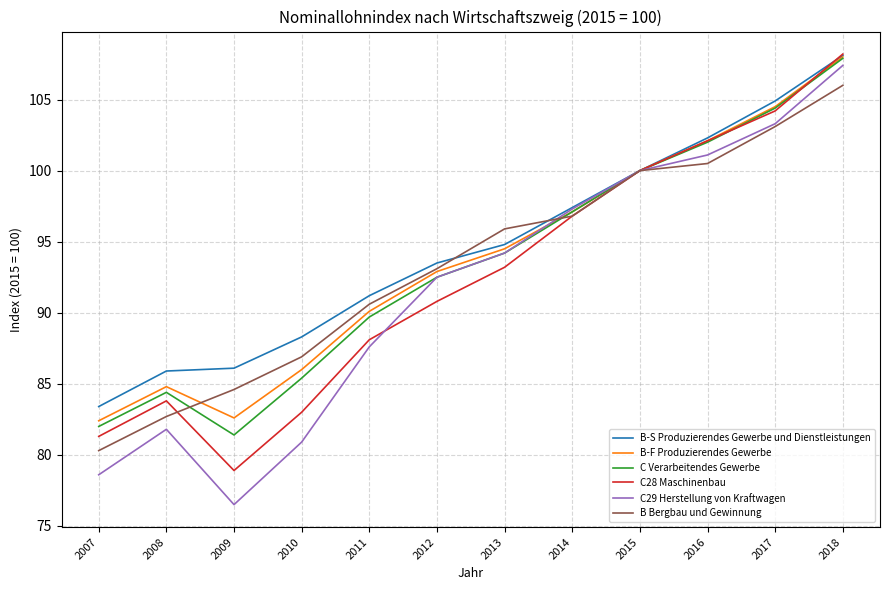

Reading left to right, transcribe all the data shown in this chart.

B-S Produzierendes Gewerbe und Dienstleistungen: 83.4	85.9	86.1	88.3	91.2	93.5	94.8	97.4	100.0	102.3	104.9	108.1
B-F Produzierendes Gewerbe: 82.4	84.8	82.6	86.0	90.1	92.9	94.5	97.1	100.0	102.1	104.5	108.0
C Verarbeitendes Gewerbe: 82.0	84.4	81.4	85.4	89.7	92.5	94.2	97.1	100.0	102.0	104.4	107.9
C28 Maschinenbau: 81.3	83.8	78.9	83.0	88.1	90.8	93.2	96.8	100.0	102.1	104.2	108.2
C29 Herstellung von Kraftwagen: 78.6	81.8	76.5	80.9	87.6	92.5	94.2	97.3	100.0	101.1	103.3	107.4
B Bergbau und Gewinnung: 80.3	82.7	84.6	86.9	90.6	93.1	95.9	96.8	100.0	100.5	103.1	106.0